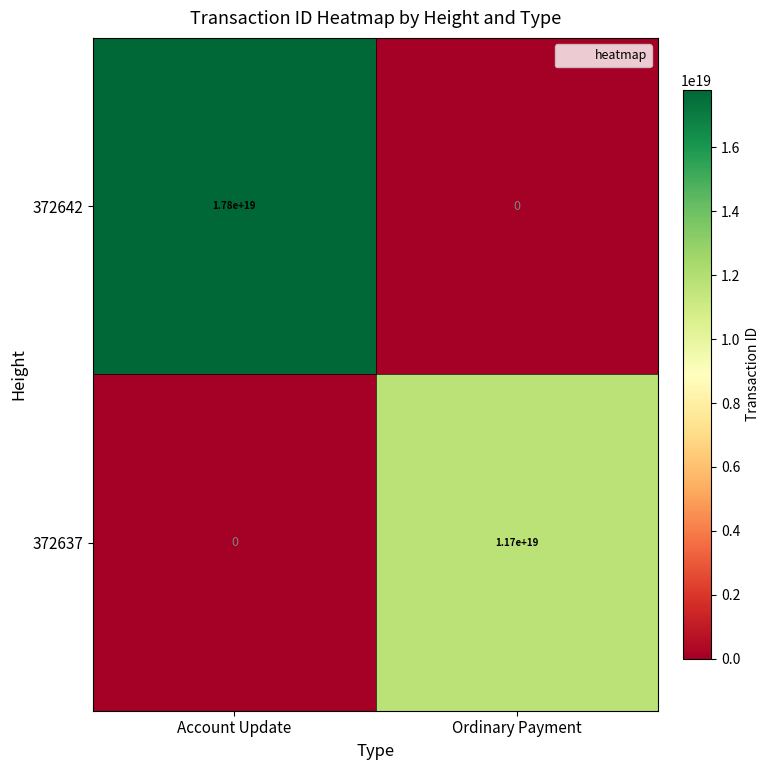

At which category is the sum across all series the highest?

Account Update